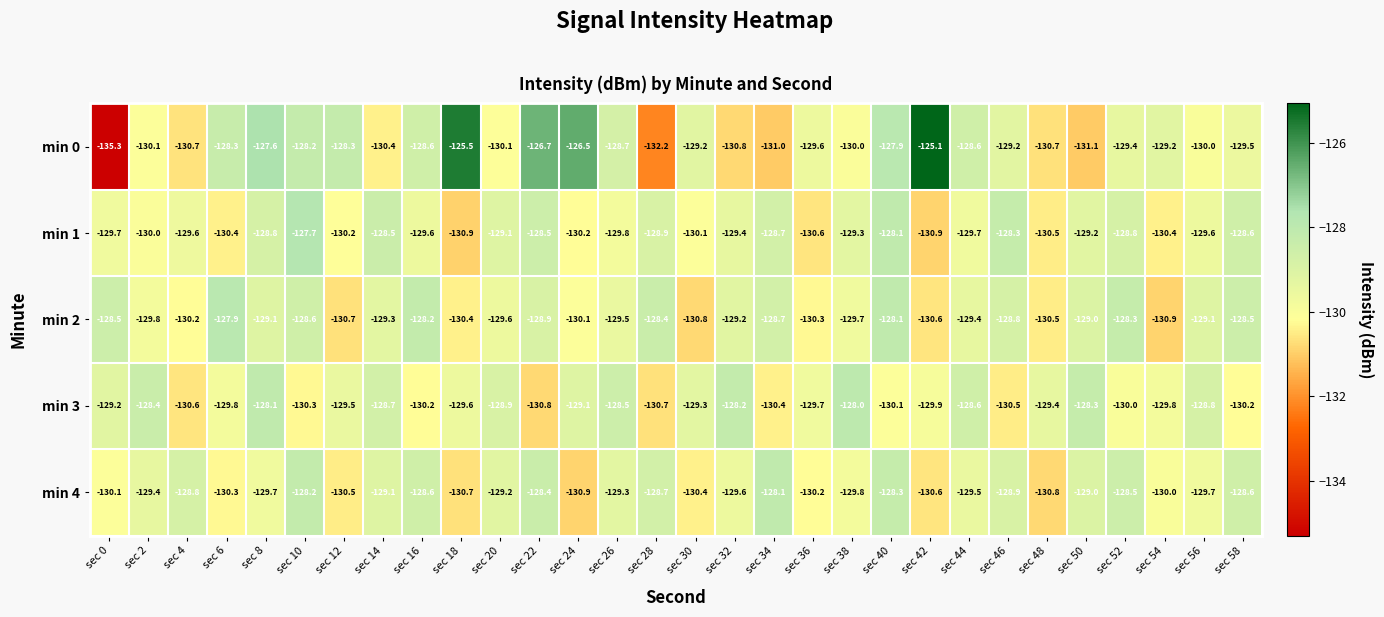

What is the total value across all series at sec 0?

-652.8